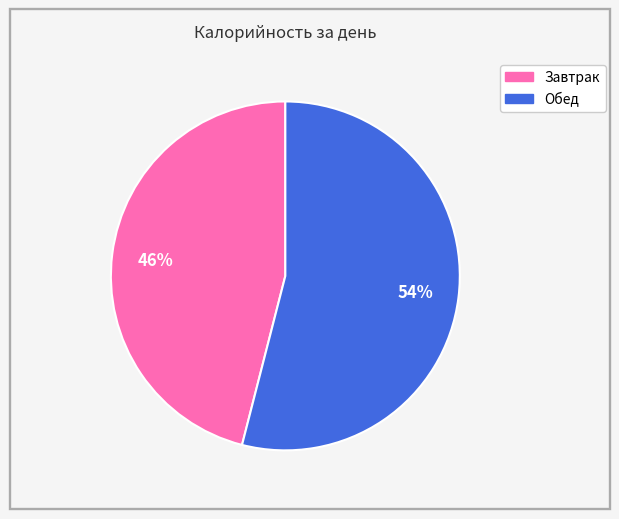

What is the ratio of the value at Обед to the value at Завтрак?

1.2